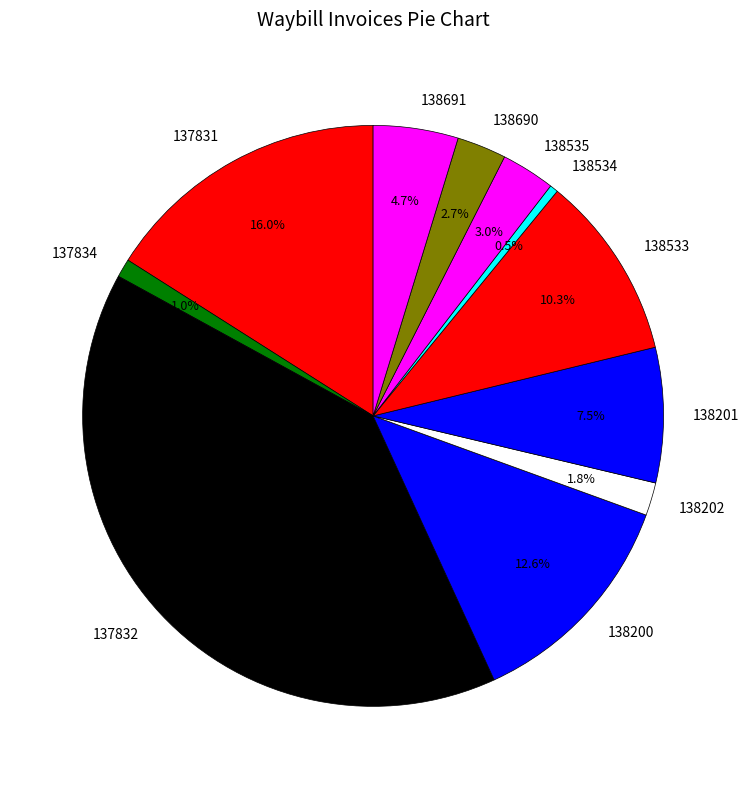

Is there any slice that represents more than half of the pie?

No